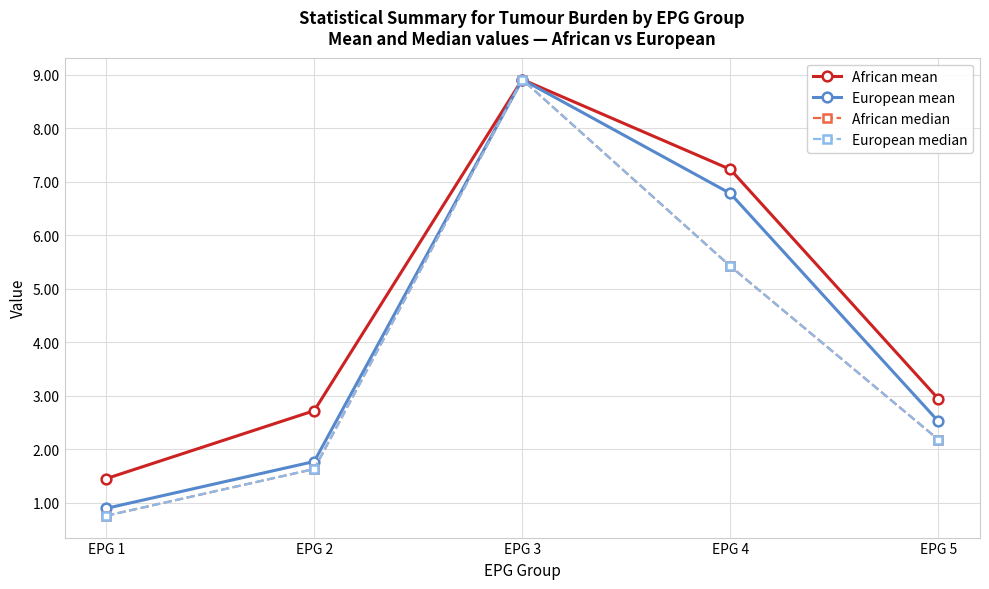

Which series has the largest total across all categories?

African mean